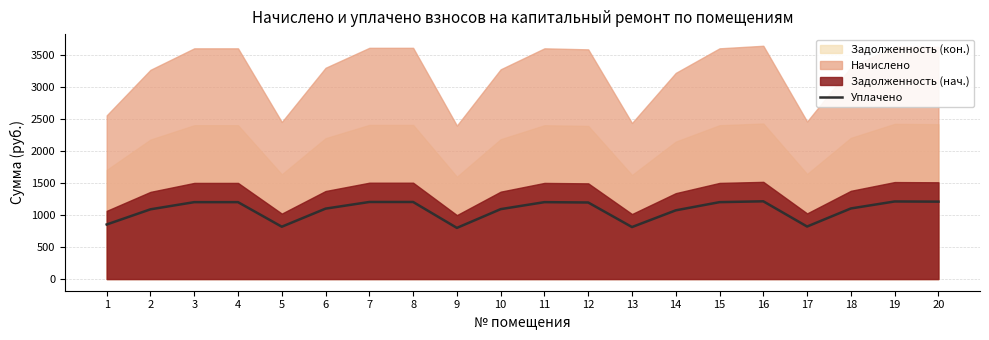

The chart shows a value of 817.8 at 5. True or false?

True